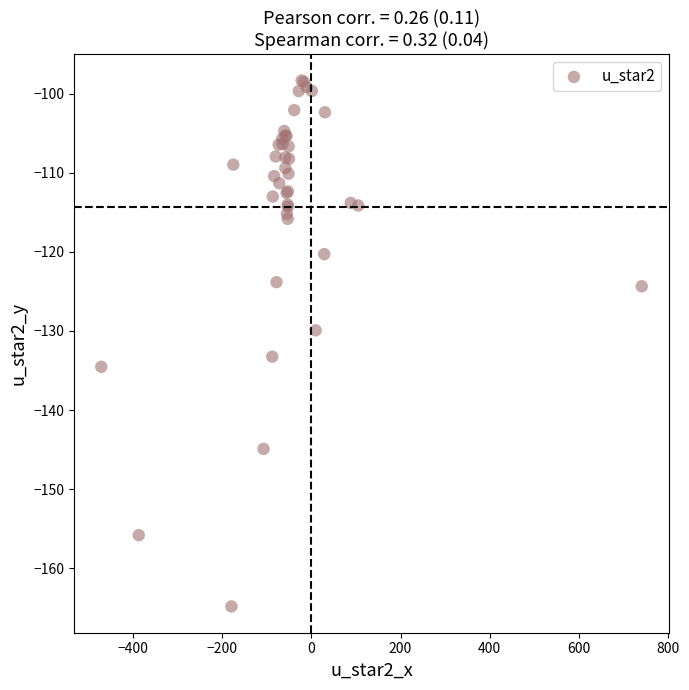

What Y value in the scatter plot is closest to -131?

-129.9